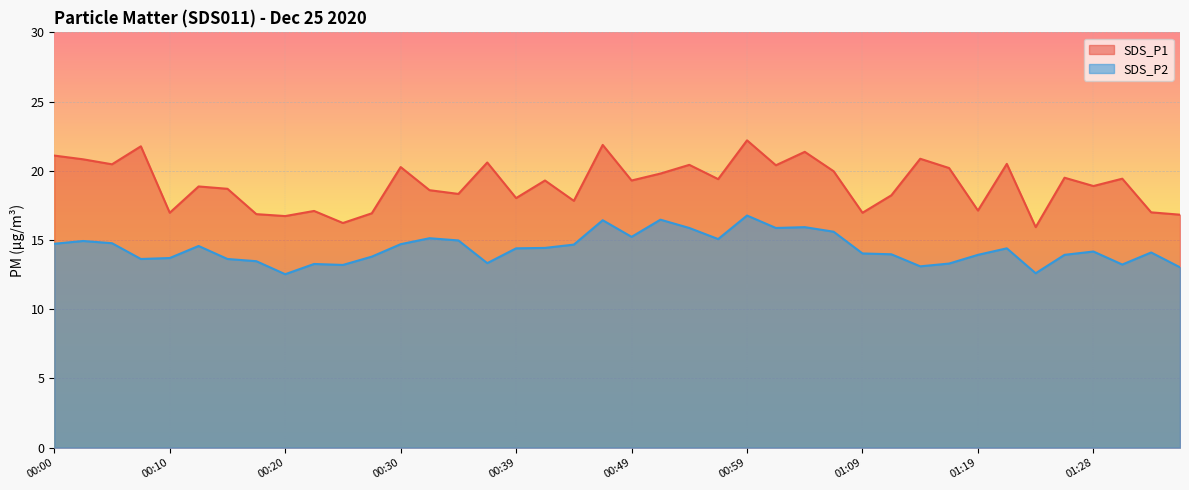

What is the average value of the SDS_P1 series?

19.0